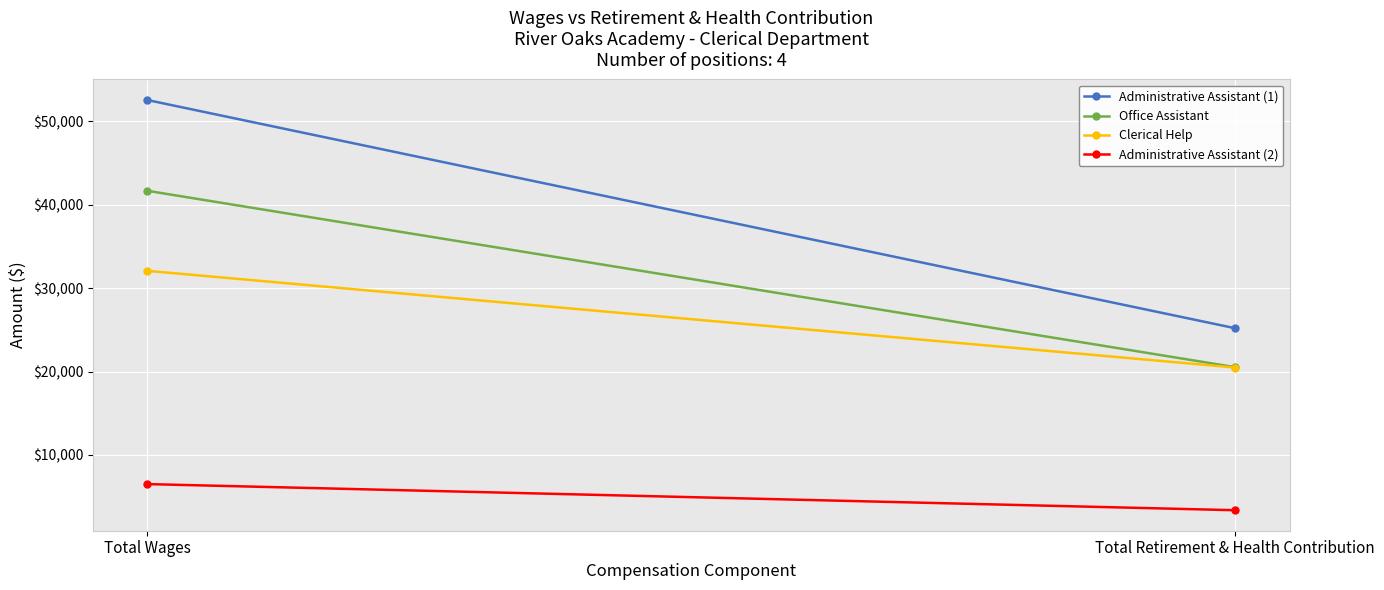

Which category has the lowest value across all series?

Total Retirement & Health Contribution